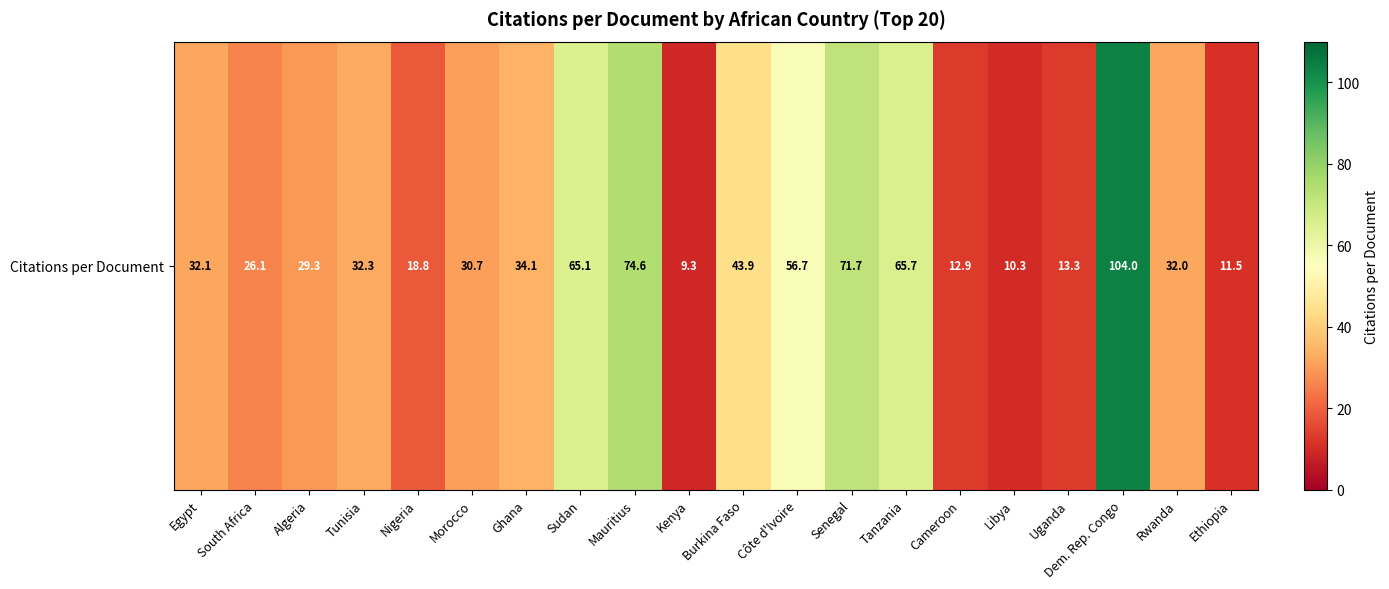

Reading left to right, what are all the values shown in this chart?

32.1	26.1	29.3	32.3	18.8	30.7	34.1	65.1	74.6	9.3	43.9	56.7	71.7	65.7	12.9	10.3	13.3	104.0	32.0	11.5